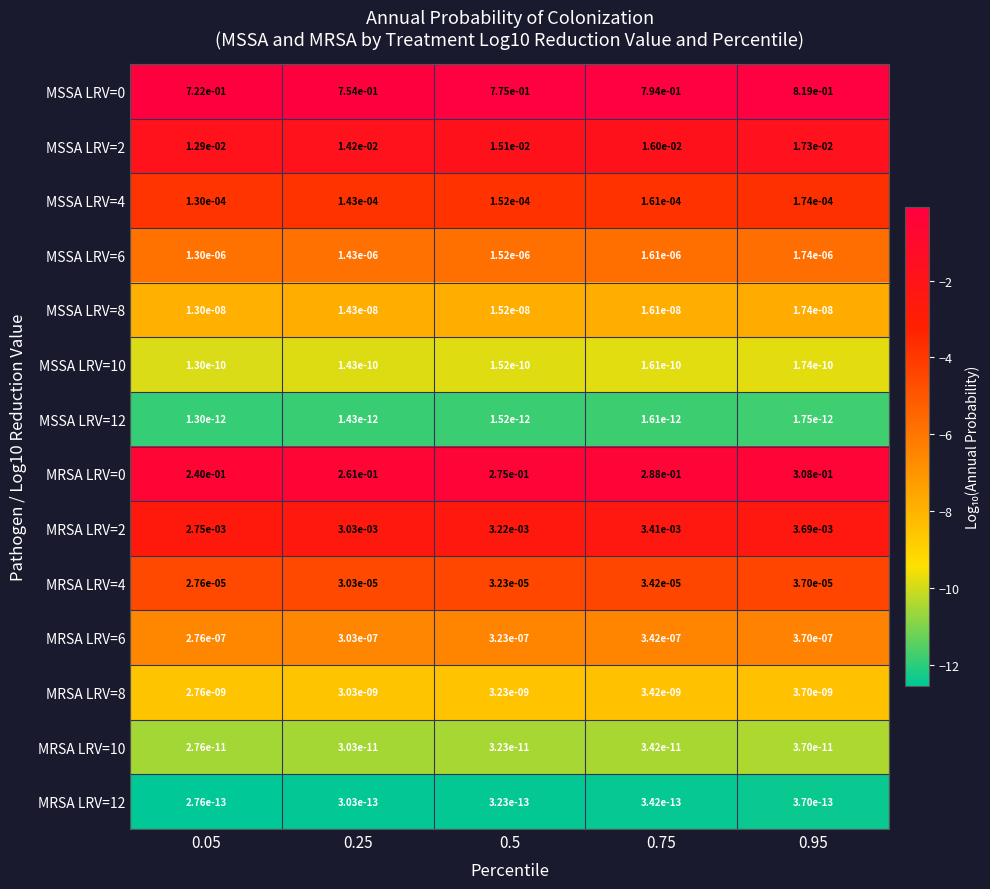

The MSSA LRV=10 series shows 0.0 at 0.75. True or false?

True